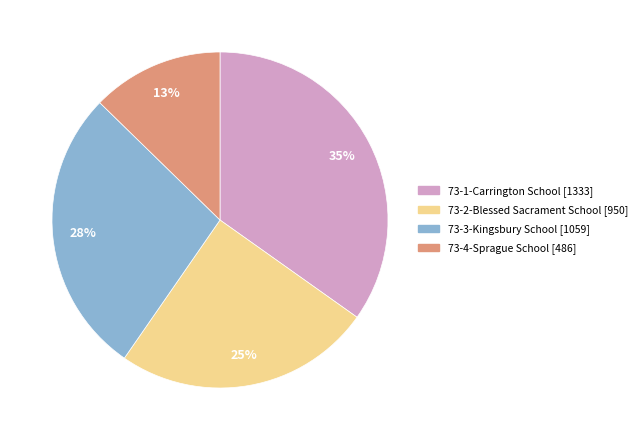

To the nearest percent, what is the average slice percentage?

25%